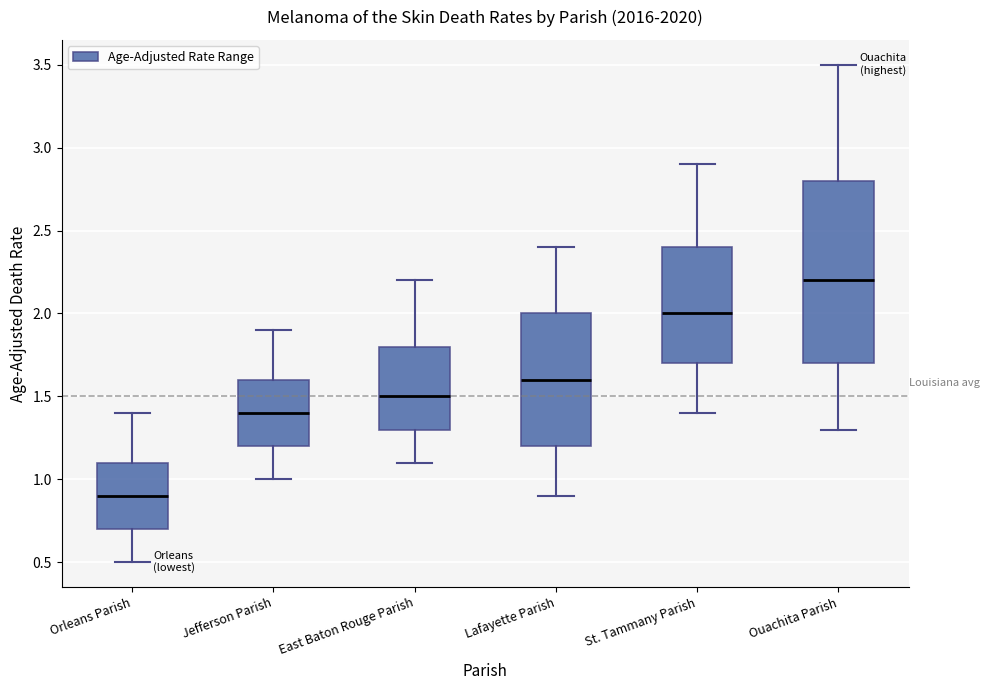

Which box is the tallest, from its lower edge to its upper edge?

Ouachita Parish